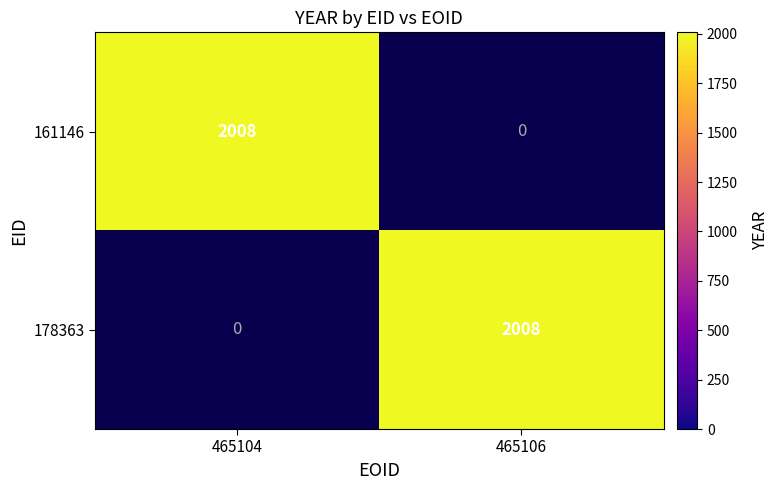

Count the 161146 values in the range 0 to 2008.

2